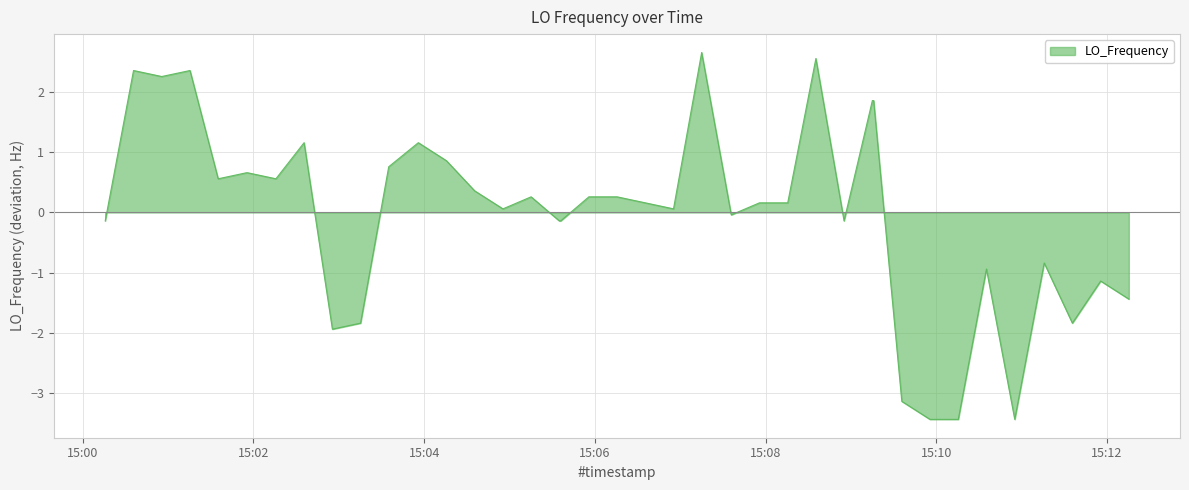

Count the number of values greater than 0.

24